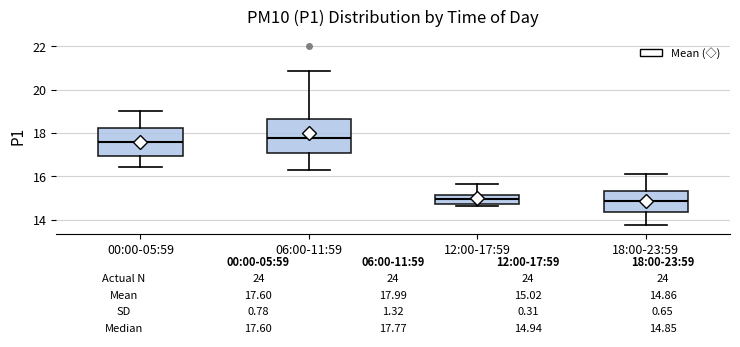

Which box is the tallest, from its lower edge to its upper edge?

06:00-11:59